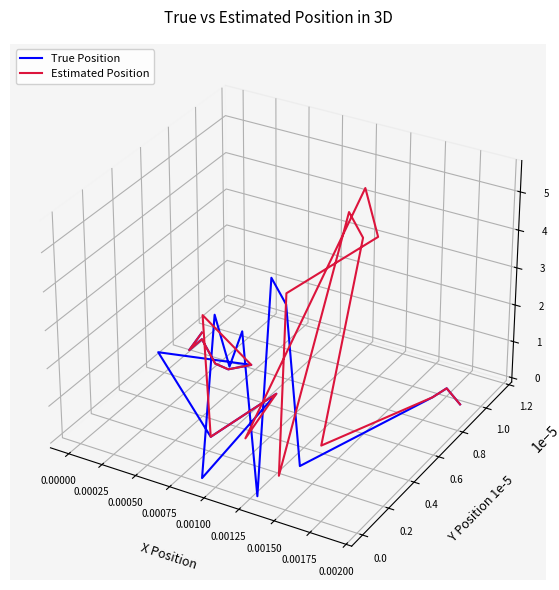

Where is the first local maximum for True Position?

0.00025